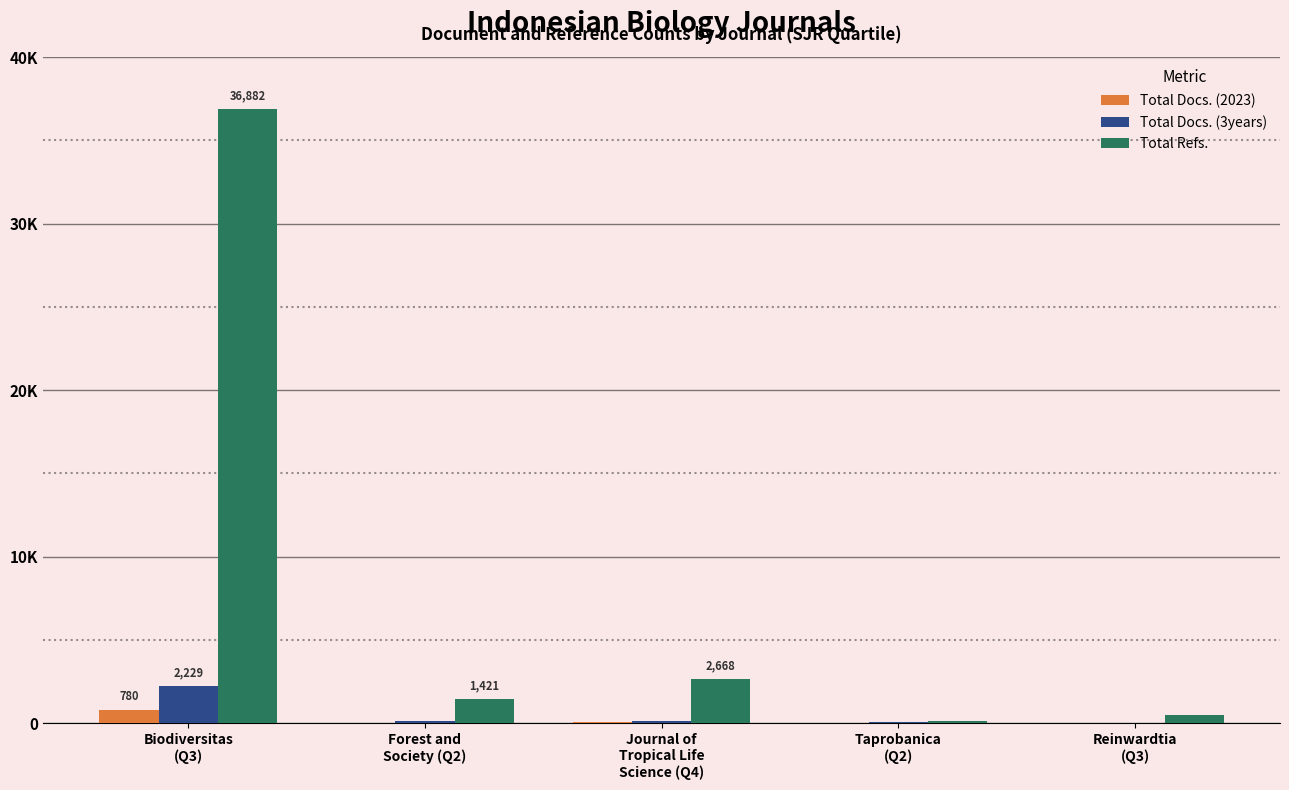

What are all the series names shown in the legend?

Total Docs. (2023), Total Docs. (3years), Total Refs.